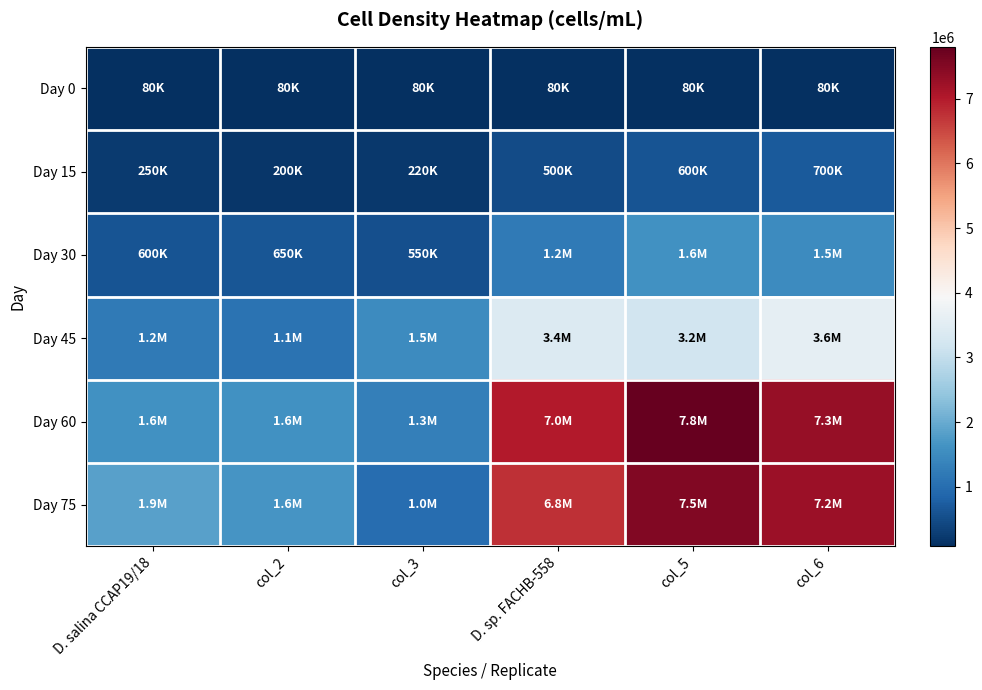

How many categories are shown in the chart?

6